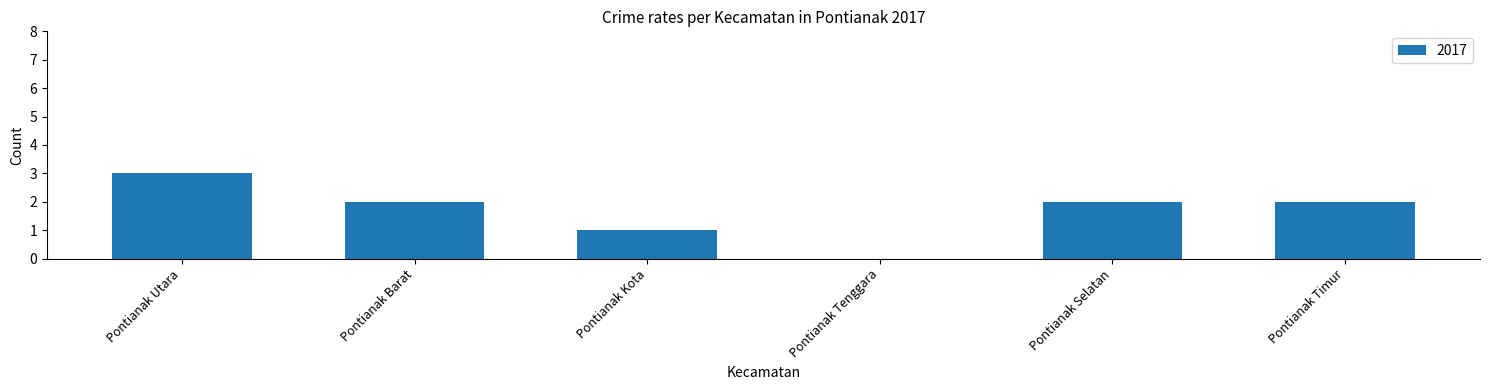

What is the sum of all values?

10